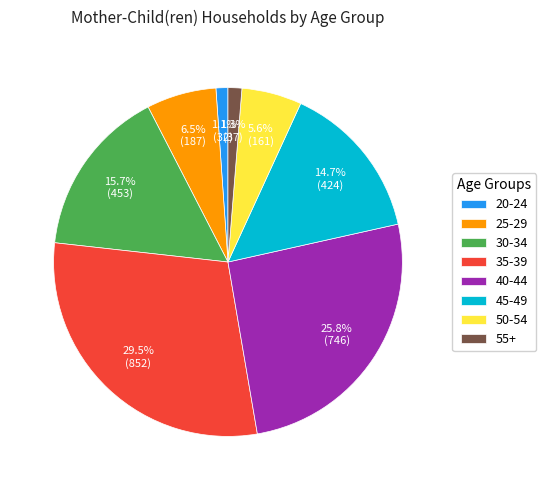

Between 30-34 and 45-49, which is larger?

30-34